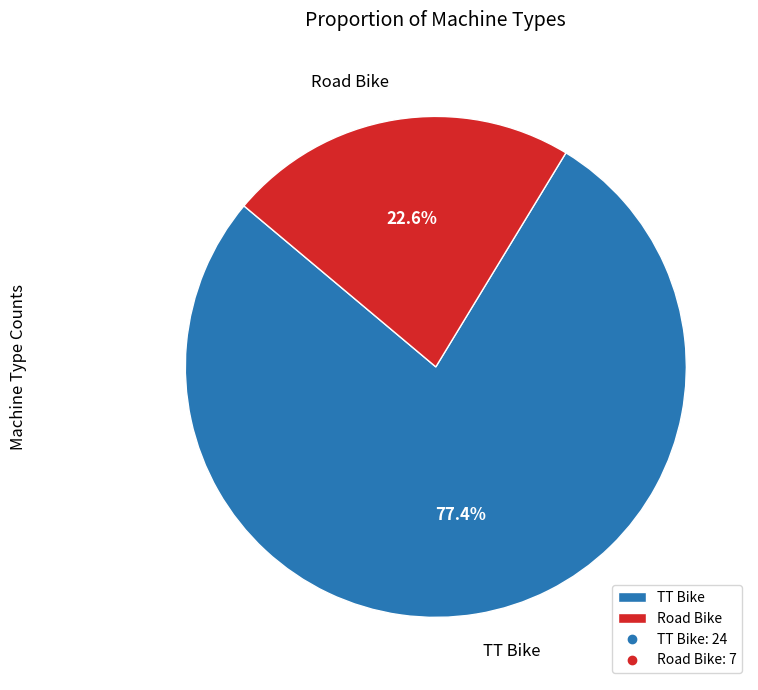

What is the smallest slice in the pie chart?

Road Bike